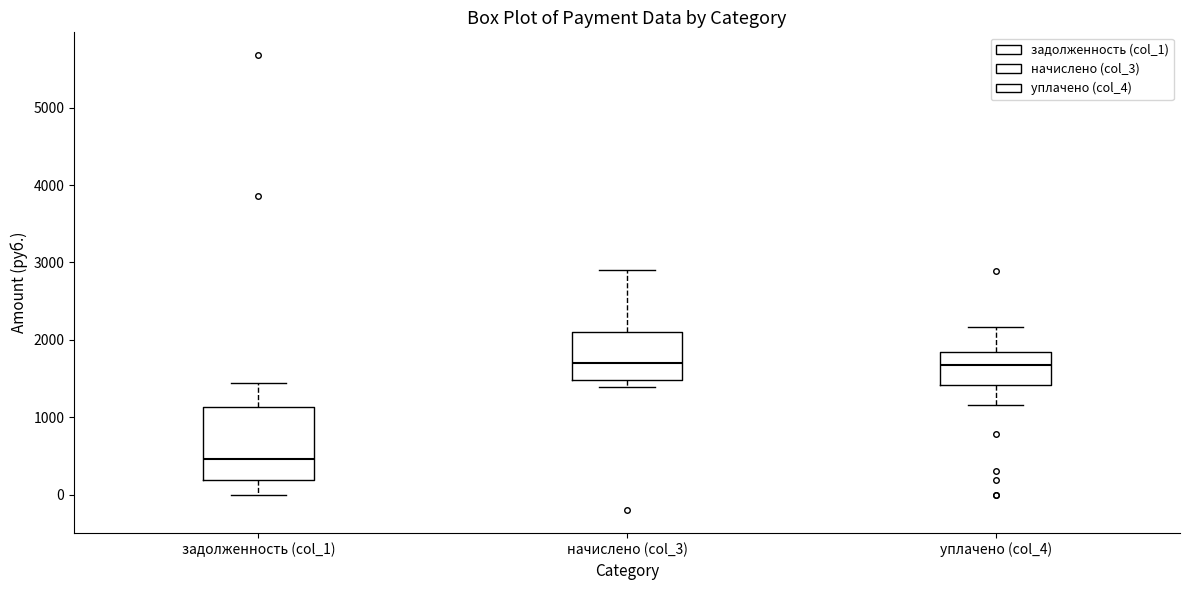

Reading left to right, transcribe this box plot: for each box, give where its median line is, the range the box spans, and where its two whiskers end, as read against the y-axis. The values are not printed on the chart, so give them approximately, as read against the axis.

задолженность (col_1): median 500, box 200 to 1100, whiskers 0 to 1400
начислено (col_3): median 1700, box 1500 to 2100, whiskers 1400 to 2900
уплачено (col_4): median 1700, box 1400 to 1800, whiskers 1200 to 2200